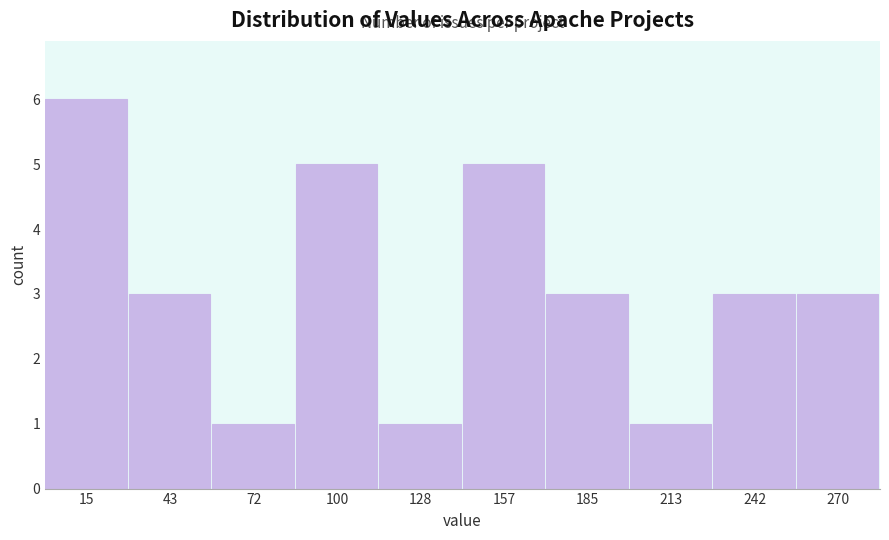

Reading left to right, transcribe this chart: for each bar, give the range it covers on the x-axis and its height. Neither the bar edges nor the heights are printed on the chart, so give them approximately, as read against the axes.

0 to 30: 6
30 to 60: 3
60 to 85: 1
85 to 115: 5
115 to 145: 1
145 to 170: 5
170 to 200: 3
200 to 225: 1
225 to 255: 3
255 to 285: 3